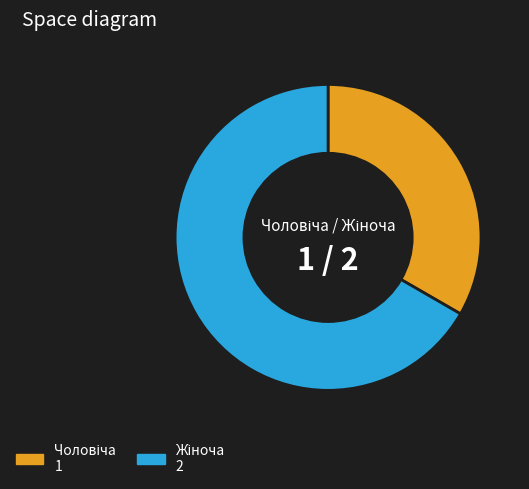

Is there a majority slice in this chart?

Yes